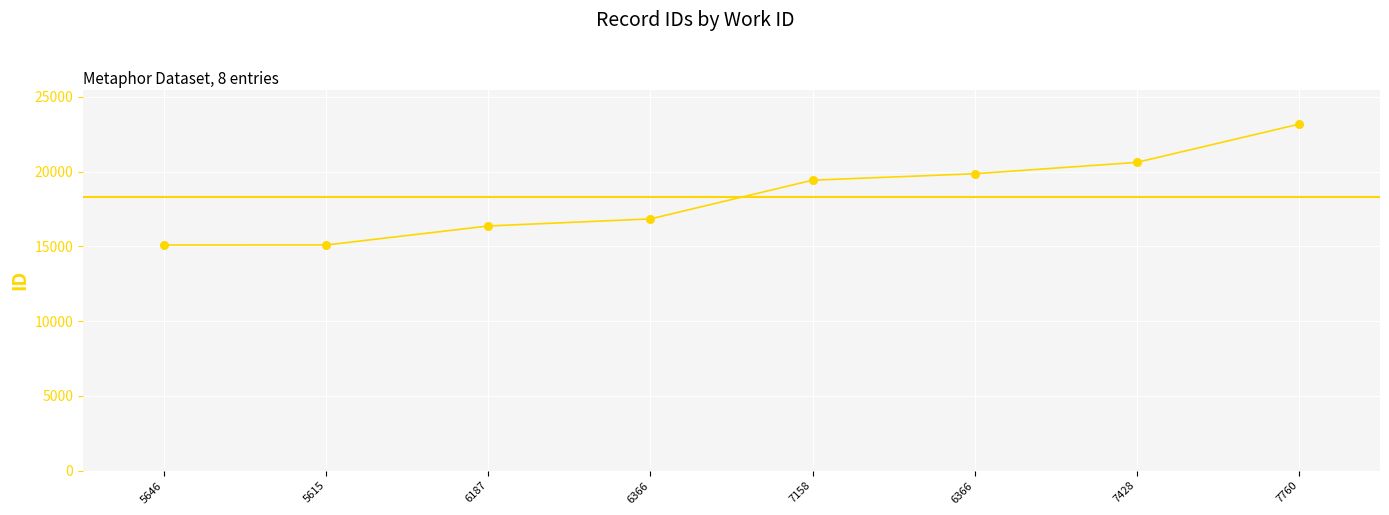

What is the change in value from 5646 to 7760?

+8081